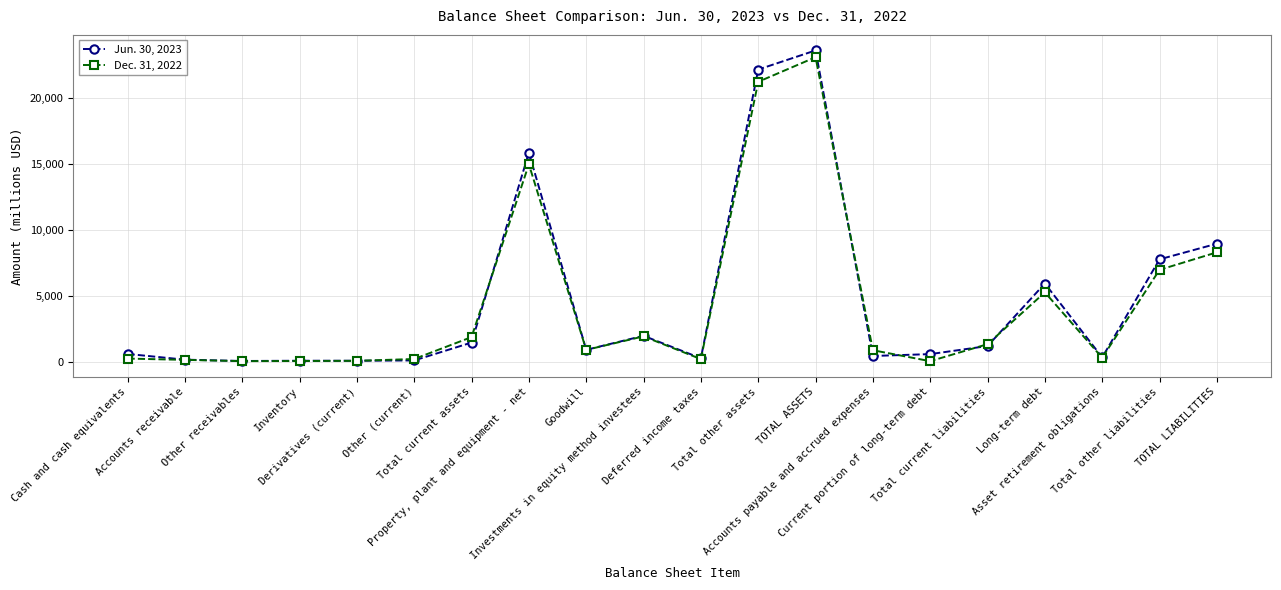

At which label does Jun. 30, 2023 reach its peak?

TOTAL ASSETS